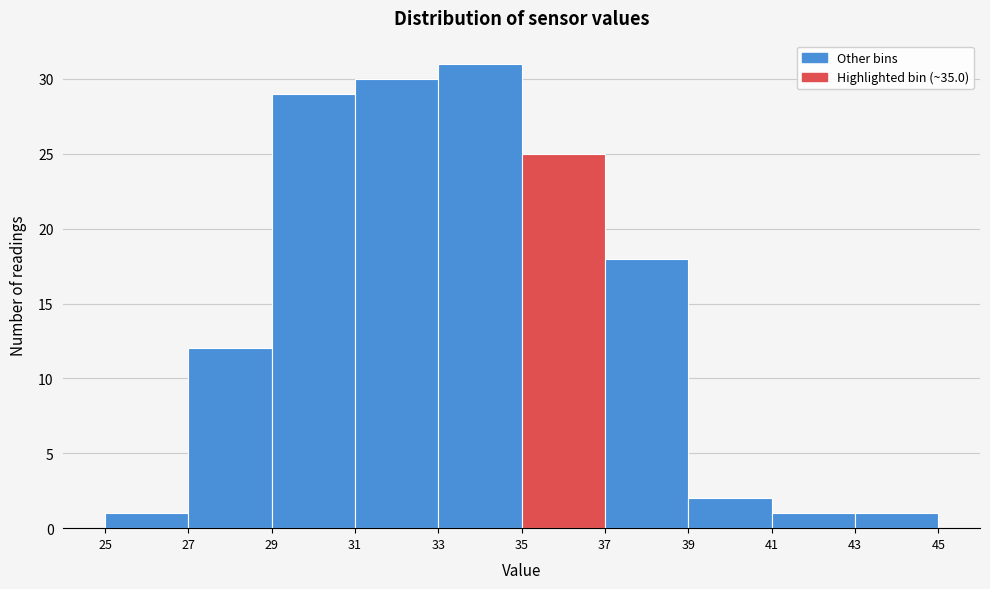

Over which range of the x-axis is the bar tallest?

33 to 35